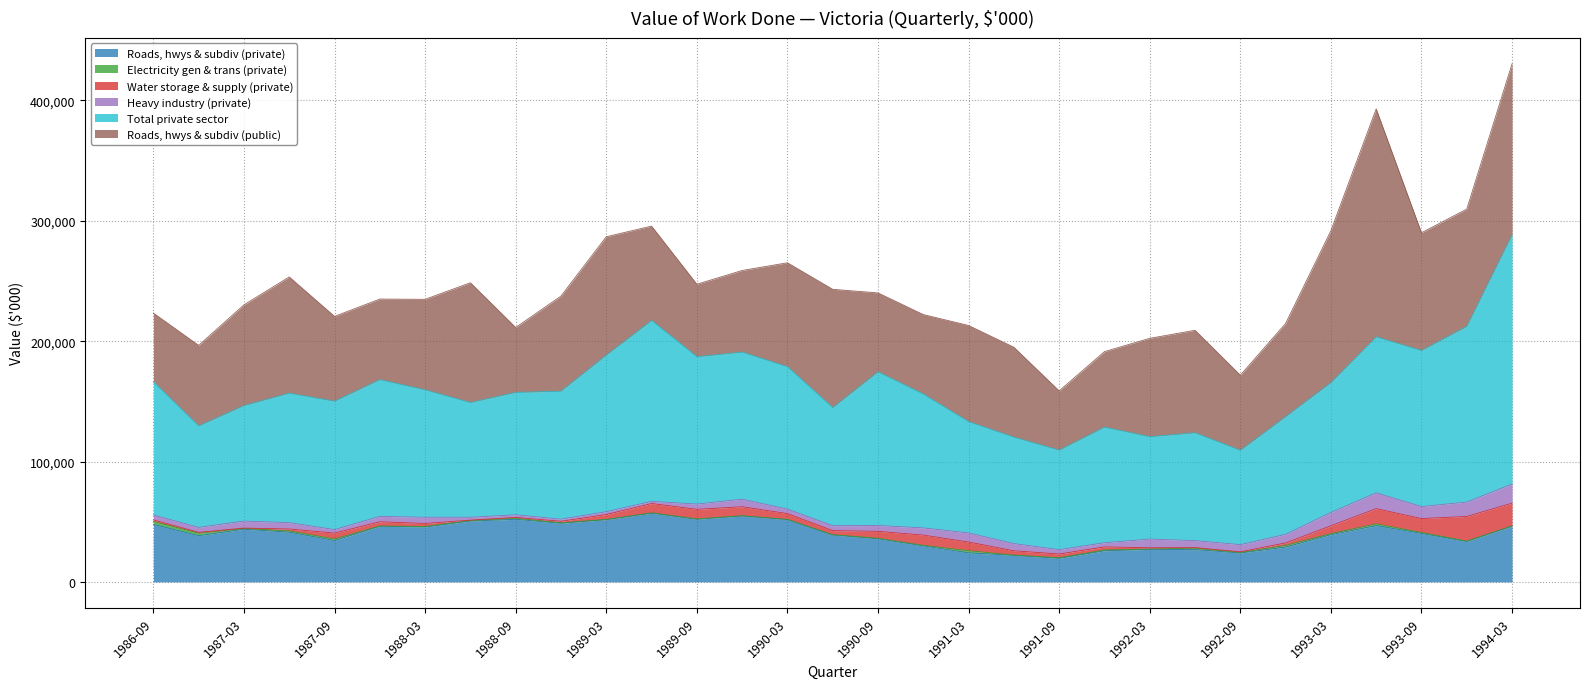

Which series changed the most between 1987-06 and 1991-06?

Roads, hwys & subdiv (public)